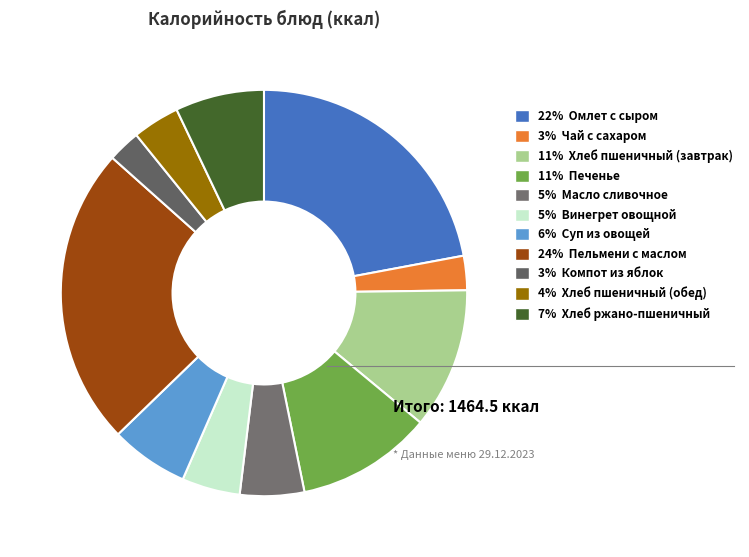

Is there a majority slice in this chart?

No